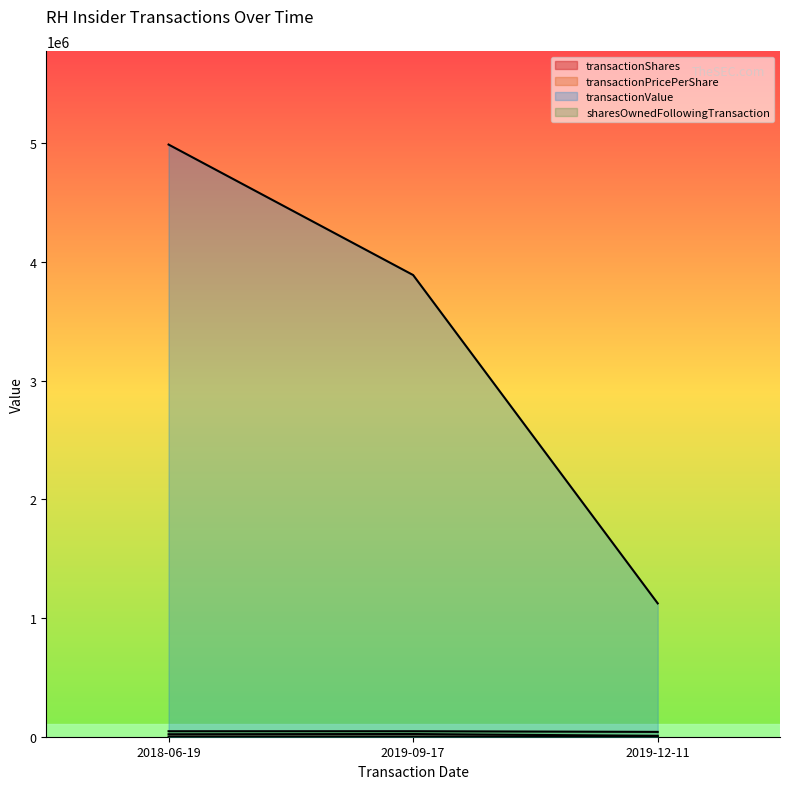

Where does the transactionShares series first go above 20900?

2019-09-17